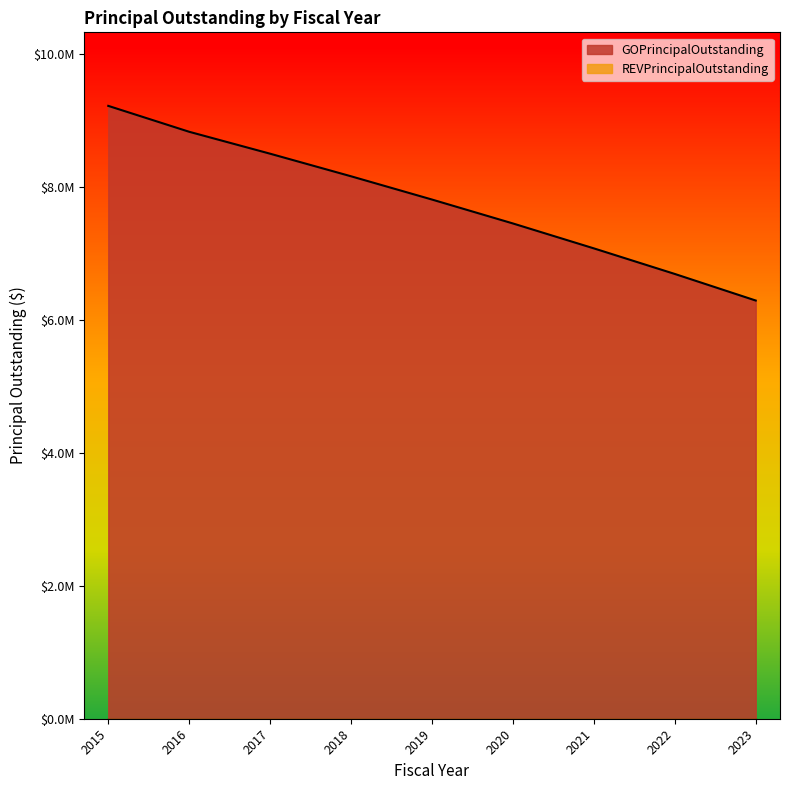

Is it true that the value at 2020 is 12211889?

False